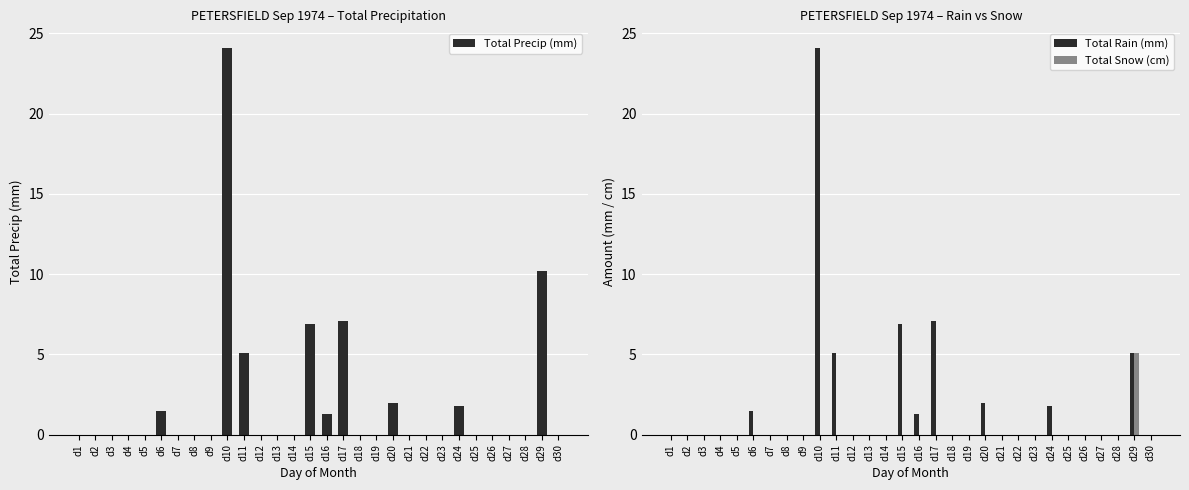

How many categories are shown in the chart?

30